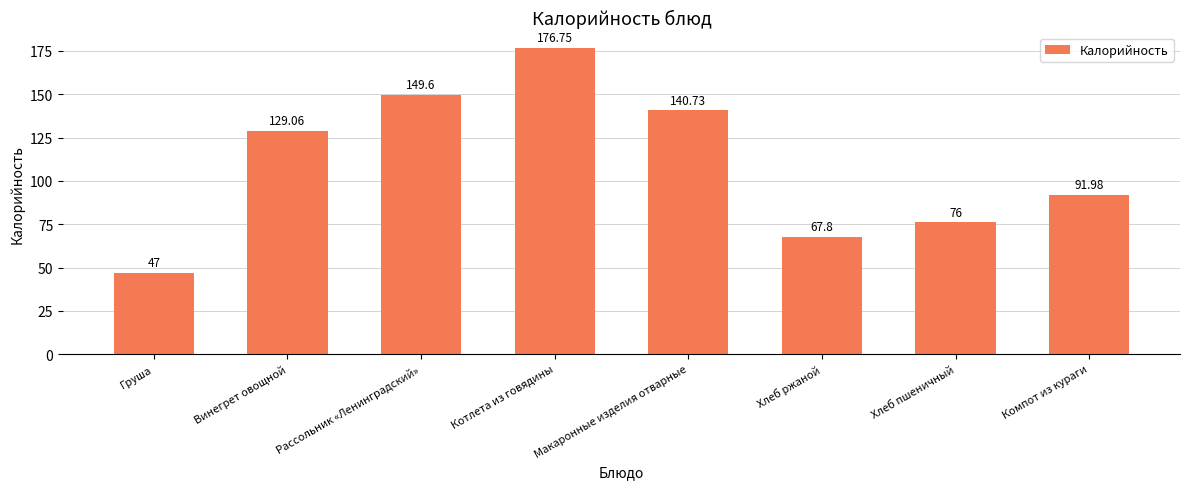

What is the average value?

109.9